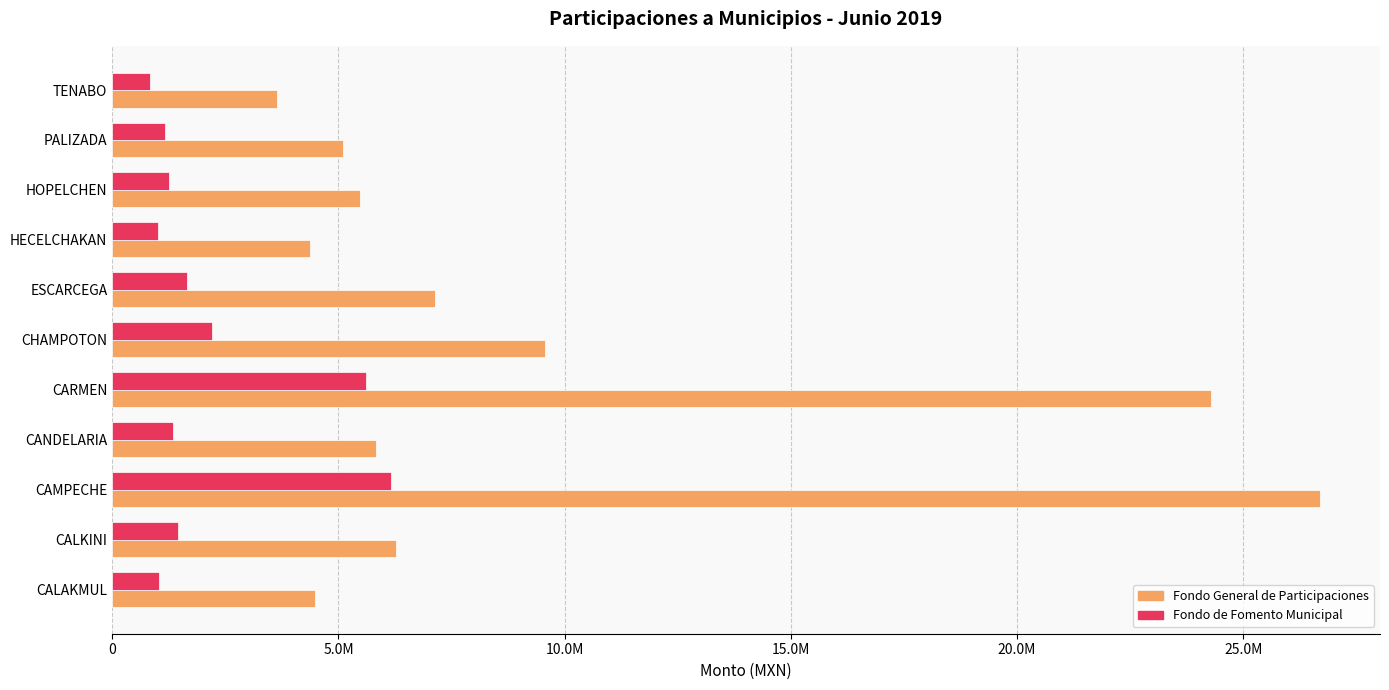

Reading left to right, what are all the values shown in this chart?

Fondo General de Participaciones: 4475838.5	6273067.2	26688833.7	5825856.5	24298386.3	9575384.3	7142965.4	4365238.1	5473396.6	5094738.8	3637222.3
Fondo de Fomento Municipal: 1032901.7	1447653.2	6159056.6	1344449.2	5607406.4	2209738.2	1648402.0	1007378.2	1263111.0	1175727.1	839371.9